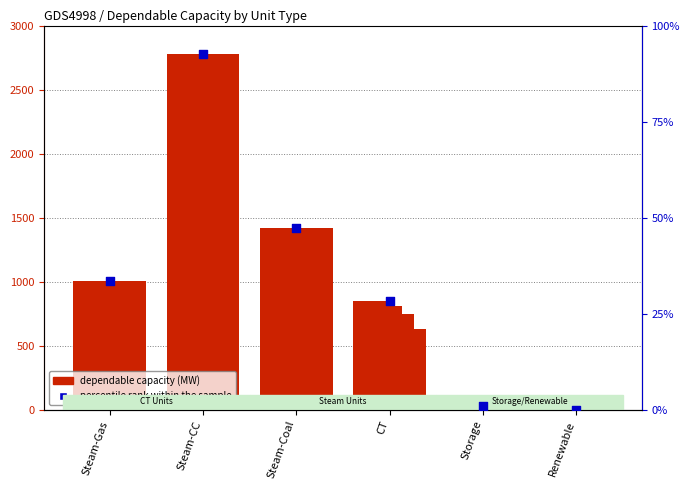

Which has a higher value, CT or Steam-Coal?

Steam-Coal